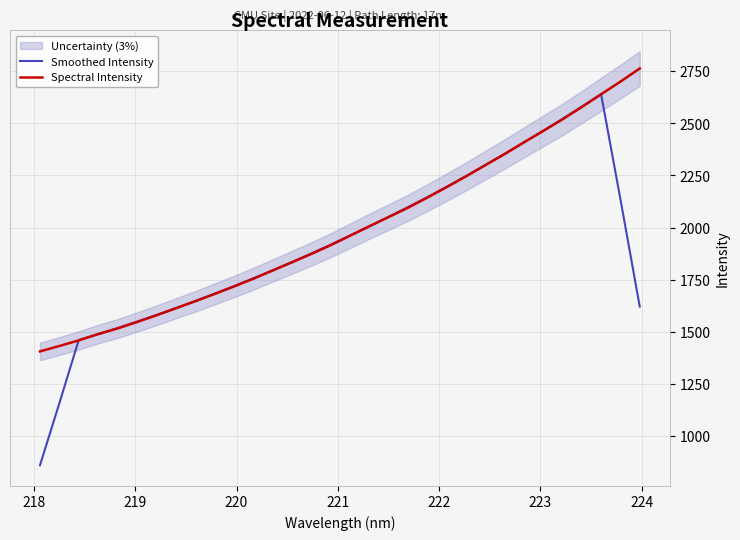

Which series has the widest spread of values?

Smoothed Intensity